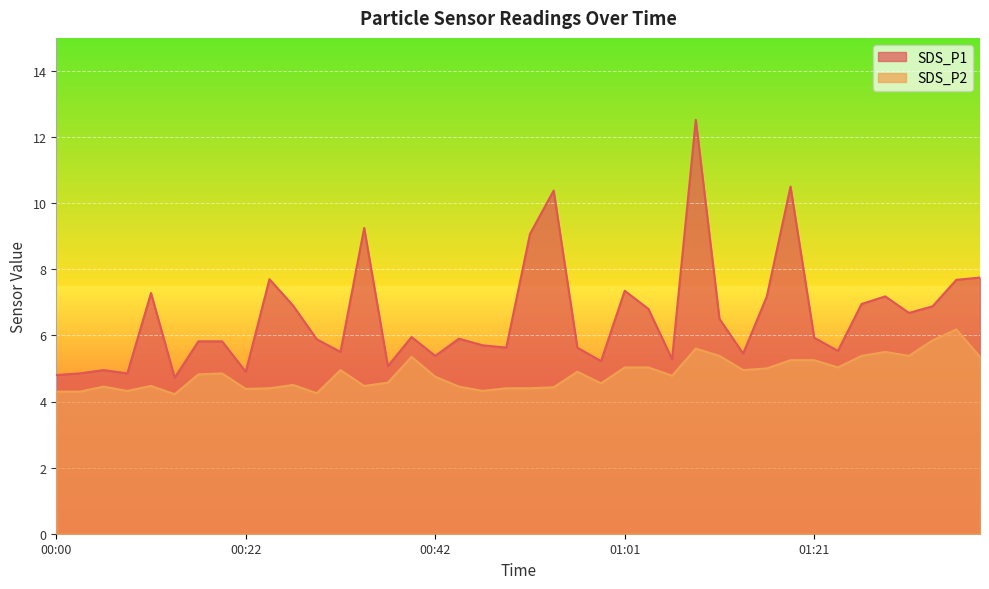

At which category does SDS_P2 reach its first local valley?

00:08